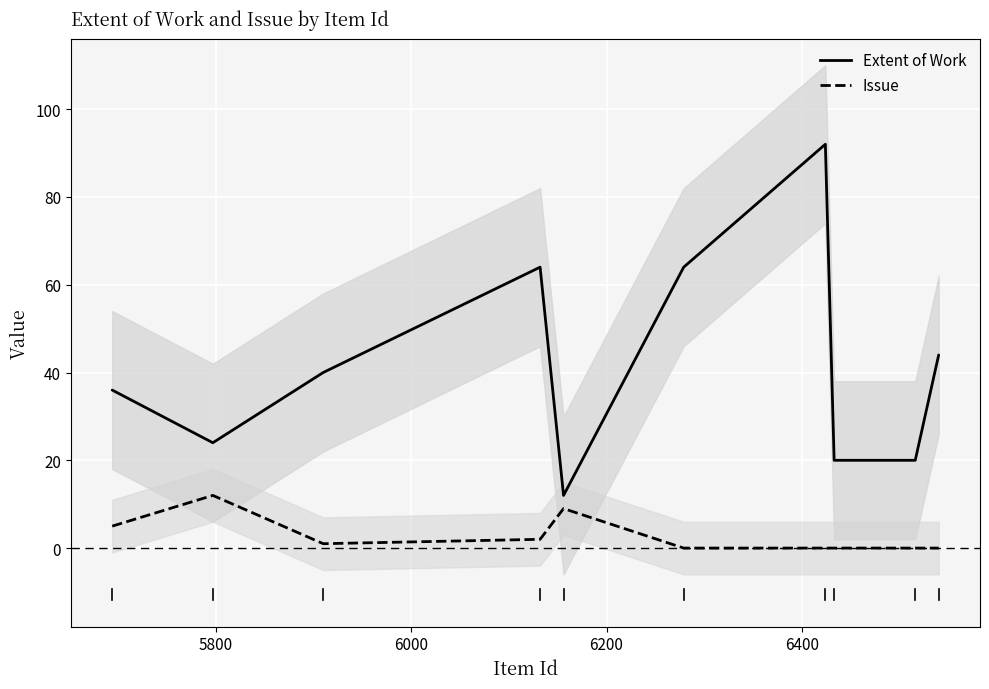

Which series has the largest total across all categories?

Extent of Work